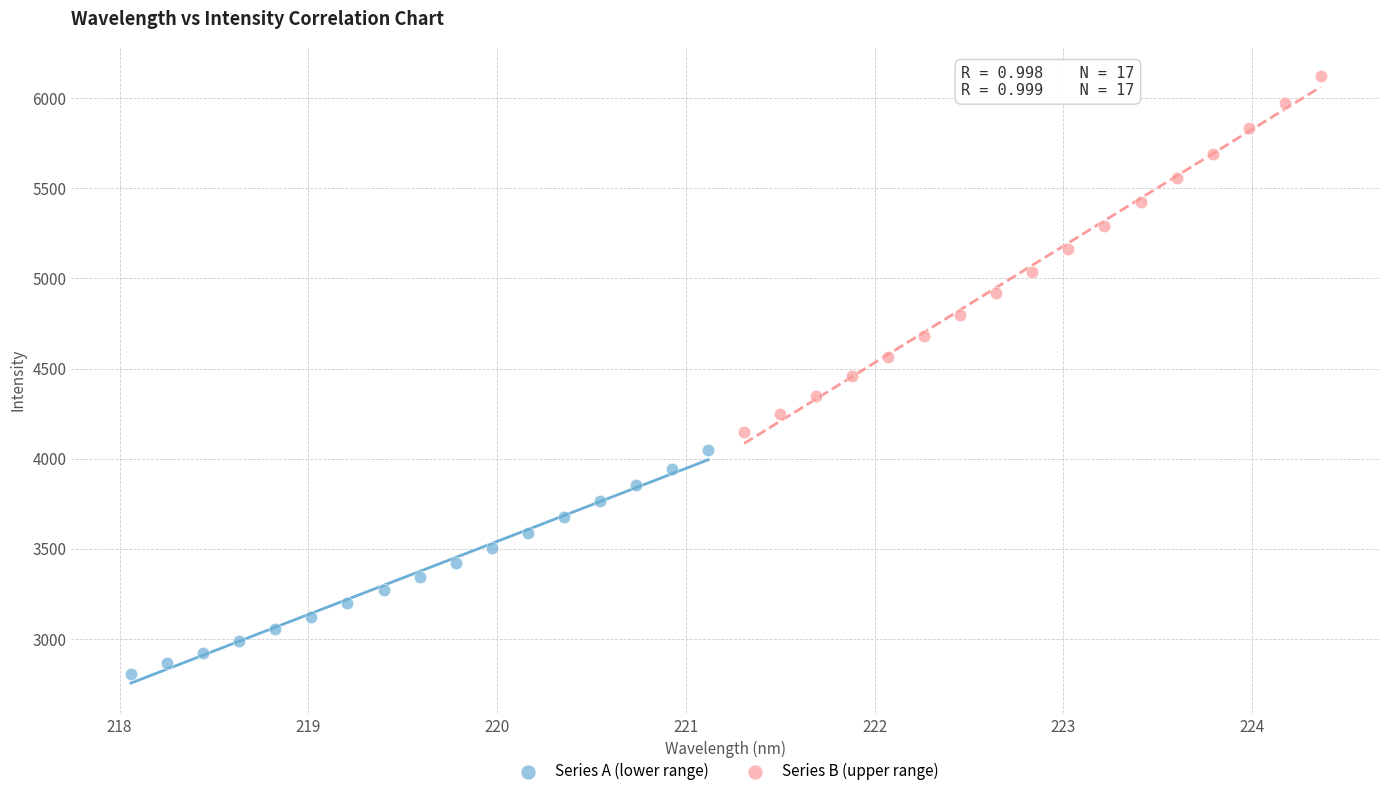

Which series has the widest spread of Y values?

Series B (upper range)